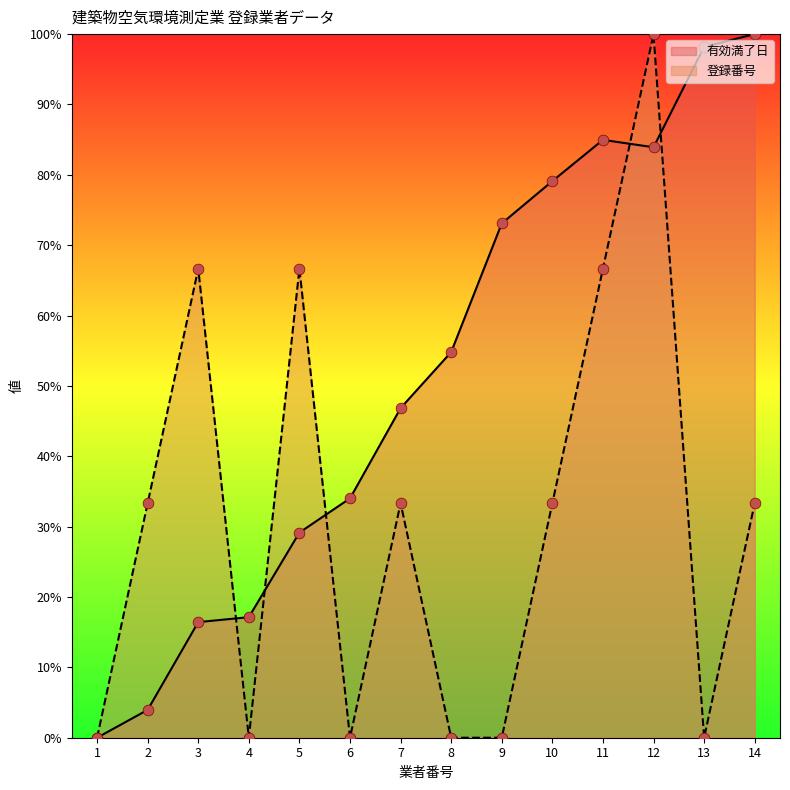

Which series reaches the maximum Y coordinate?

有効満了日